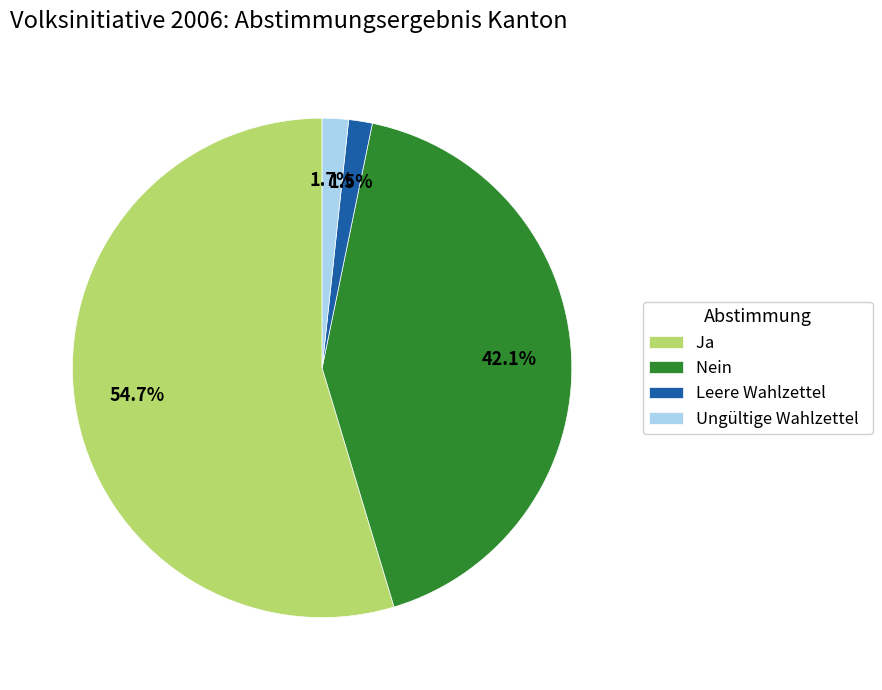

Is there any slice that represents more than half of the pie?

Yes